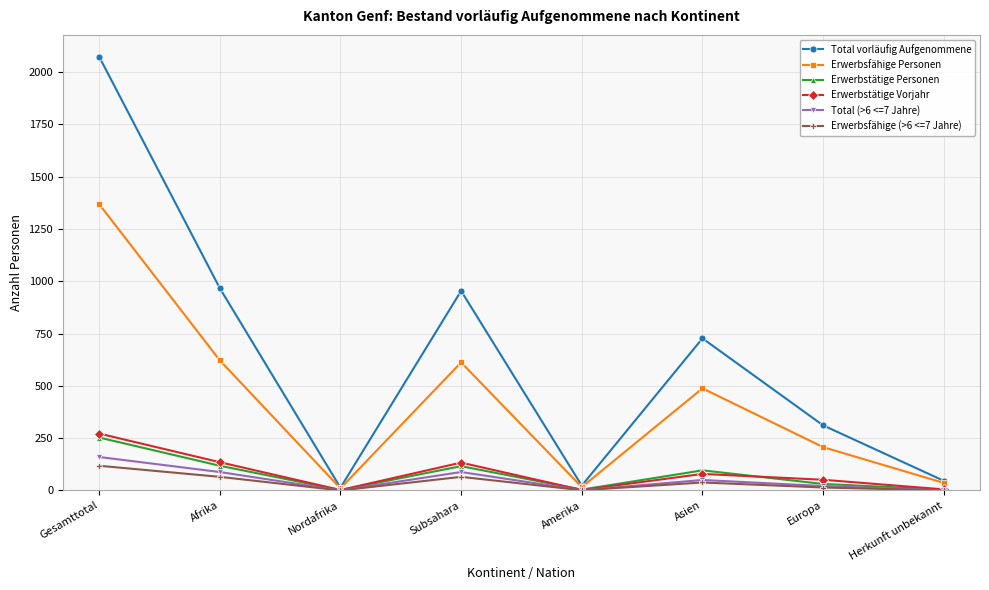

The Erwerbsfähige (>6 <=7 Jahre) series shows 31 at Gesamttotal. True or false?

False